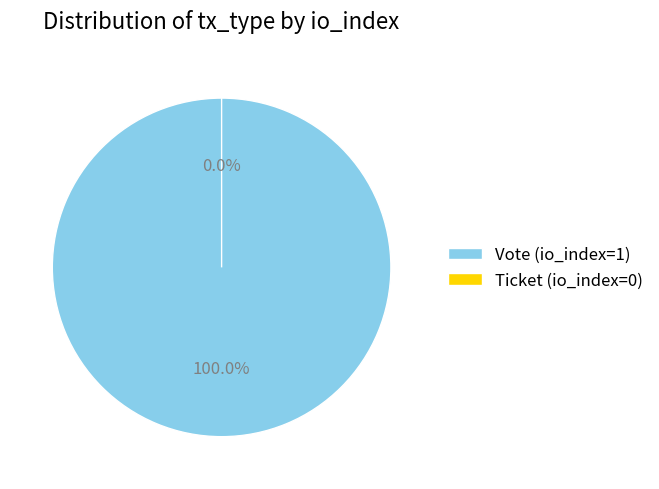

Rank the categories by value from highest to lowest.

Vote (io_index=1), Ticket (io_index=0)